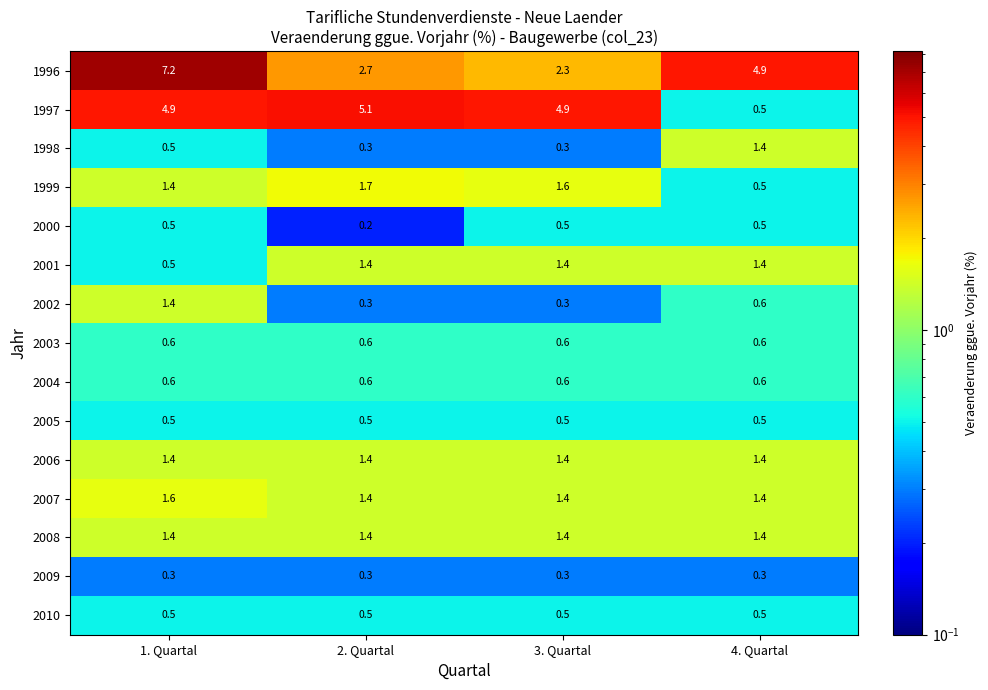

Is it true that 2006 equals 1.4 at 4. Quartal?

True